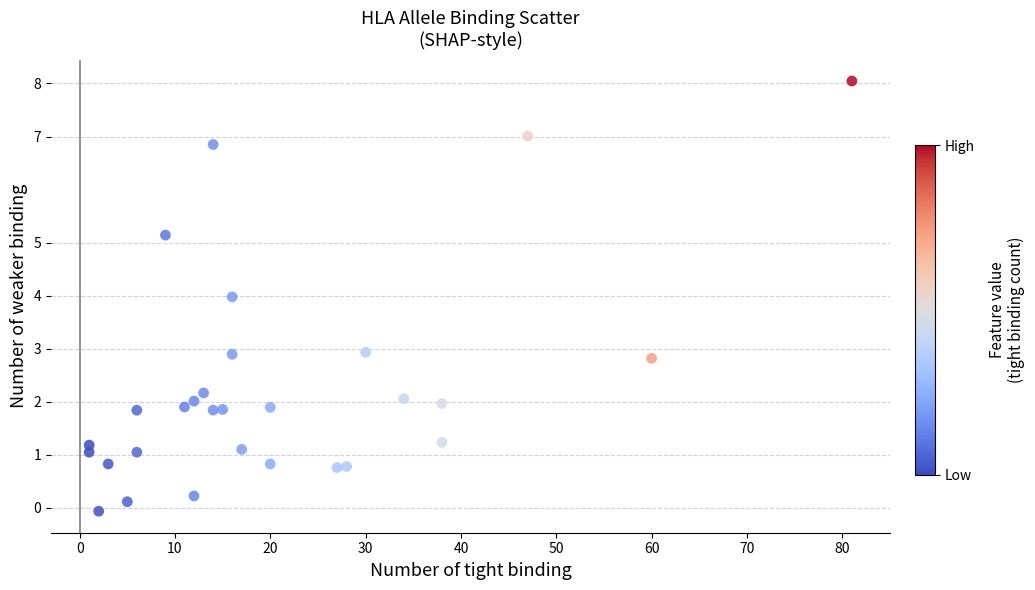

What is the range of X values (max minus min)?

80.0